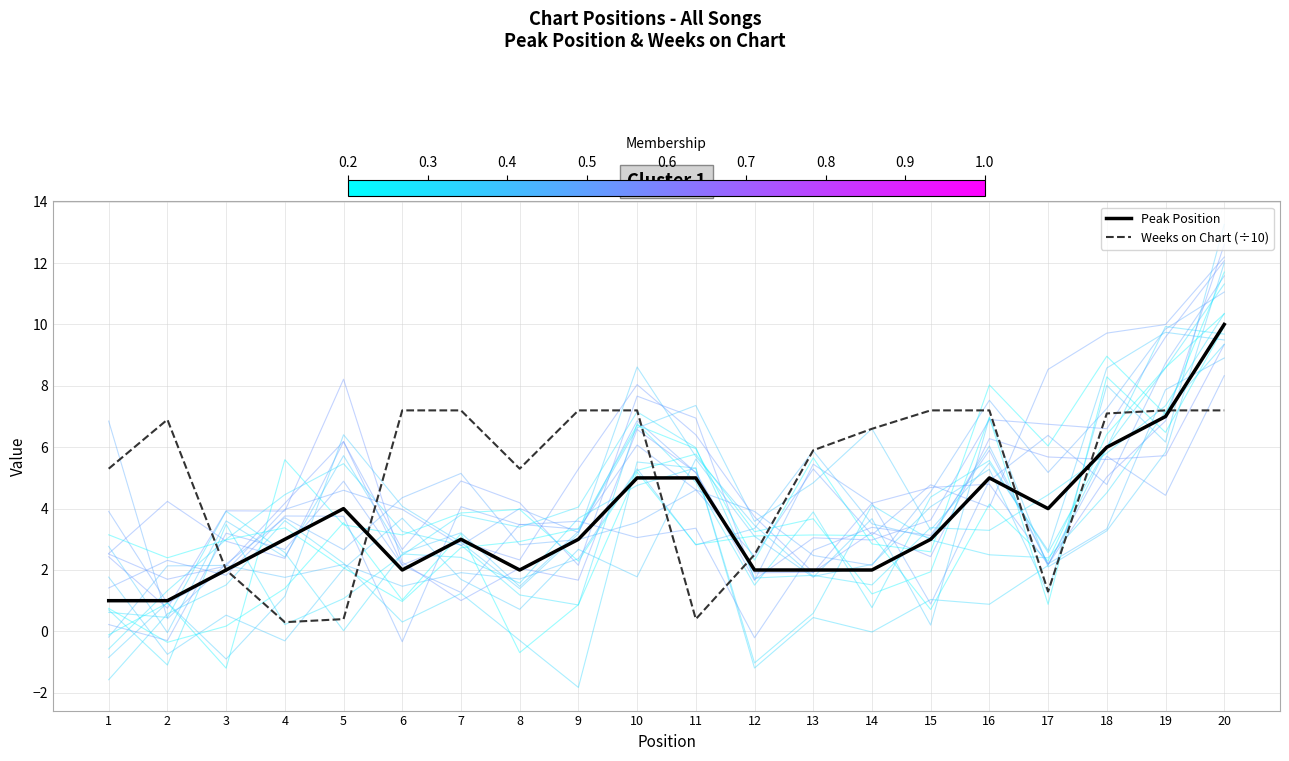

Rank the series by their average value, from highest to lowest.

Weeks on Chart (÷10), Peak Position